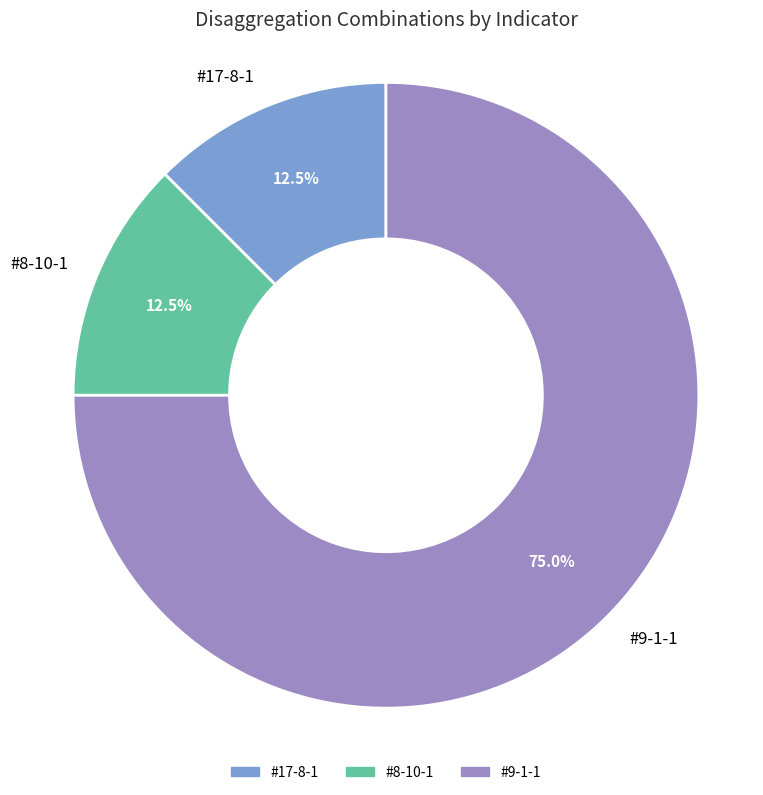

What is the ratio of the value at #9-1-1 to the value at #17-8-1?

6.0